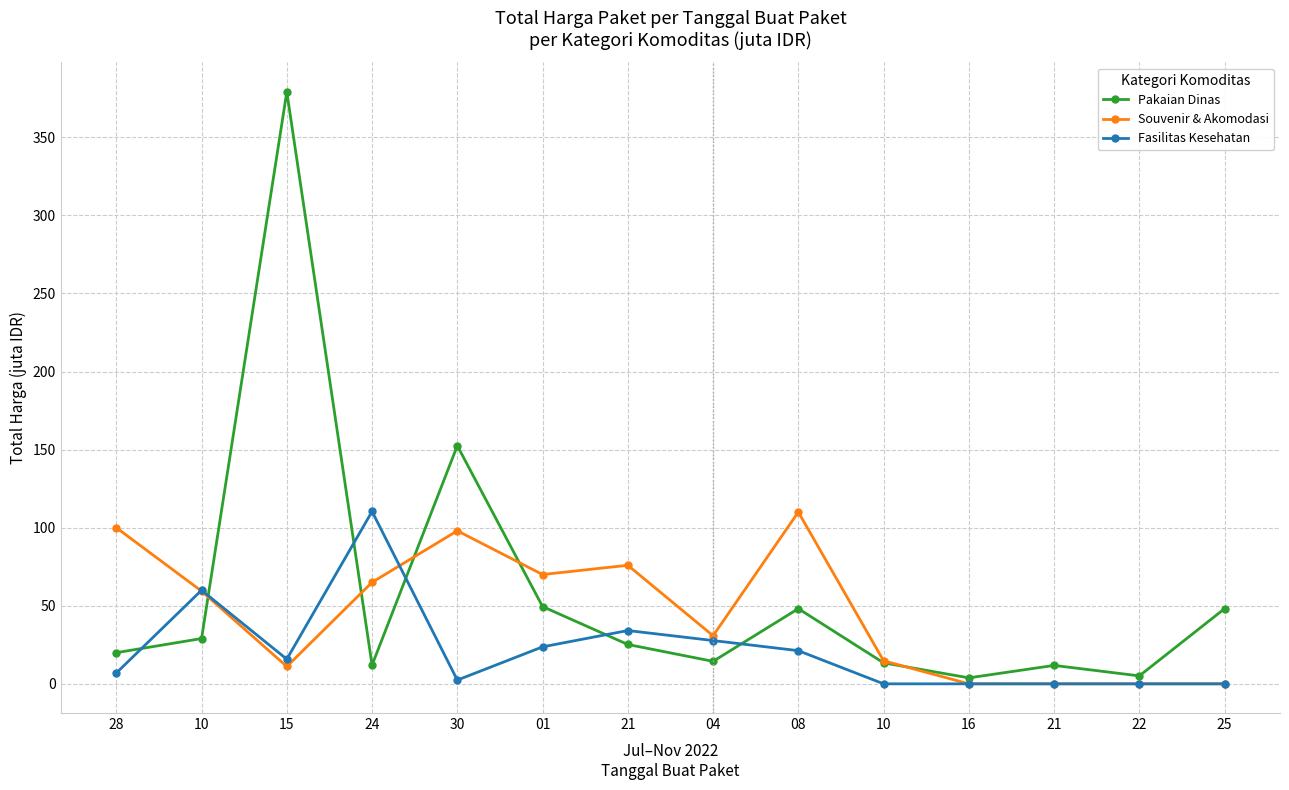

What value does the Fasilitas Kesehatan series have at 21?

34.1